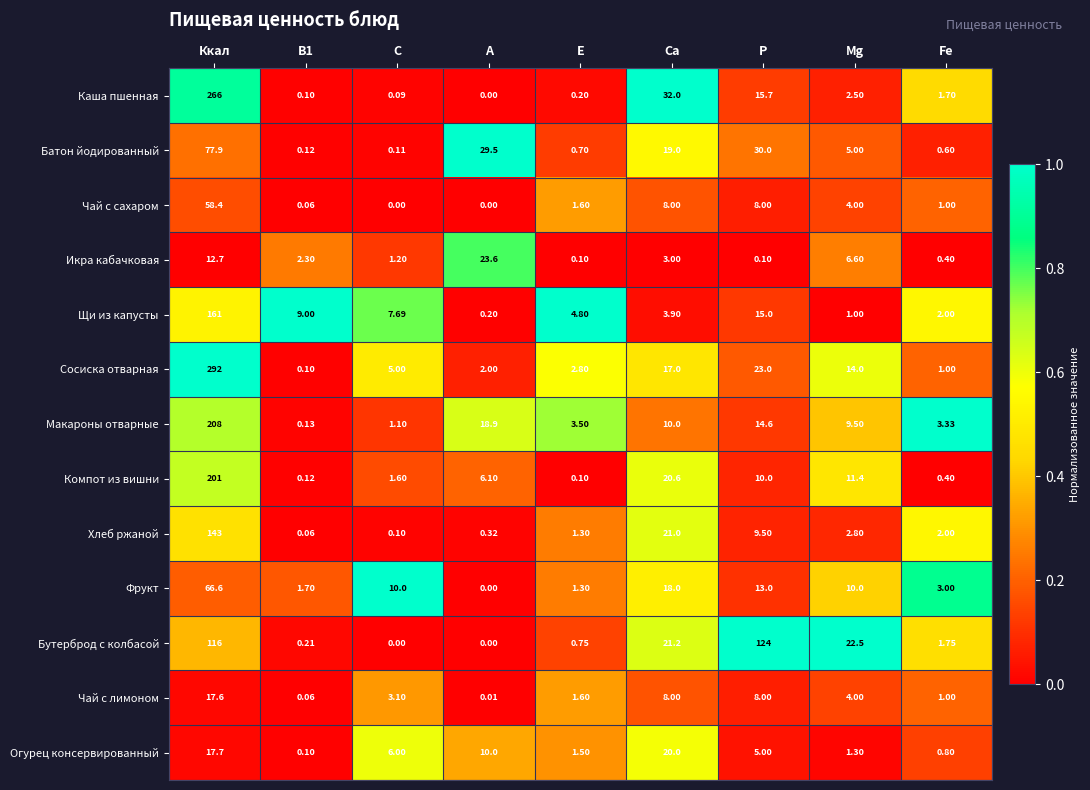

Which series has the largest total across all categories?

Сосиска отварная